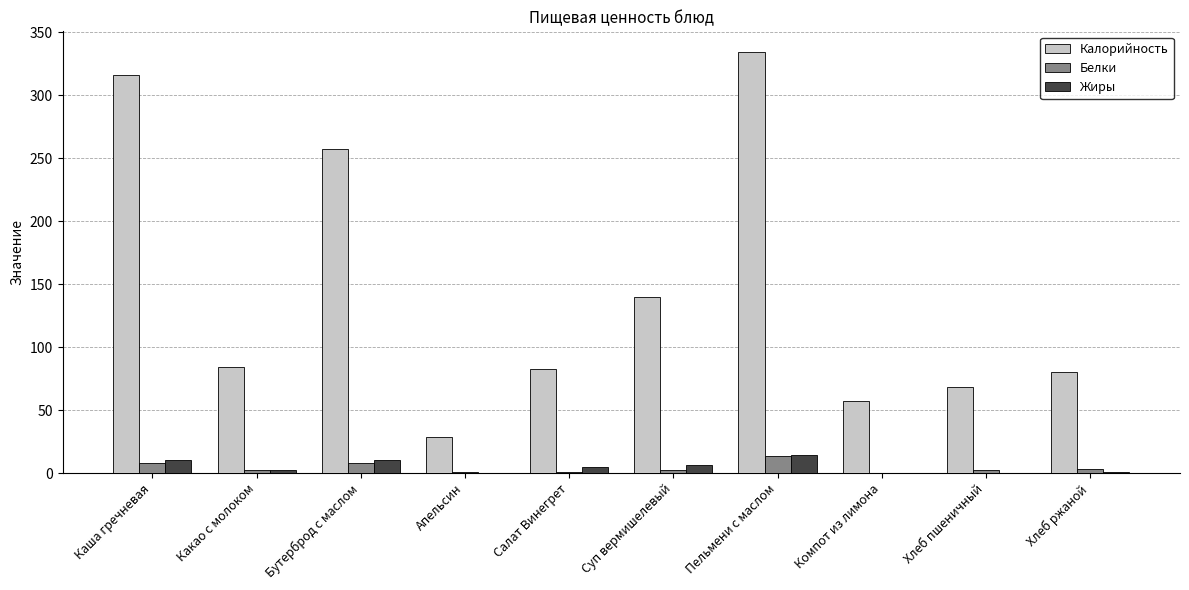

Is the value of Калорийность at Компот из лимона greater than the value of Белки at Какао с молоком?

Yes